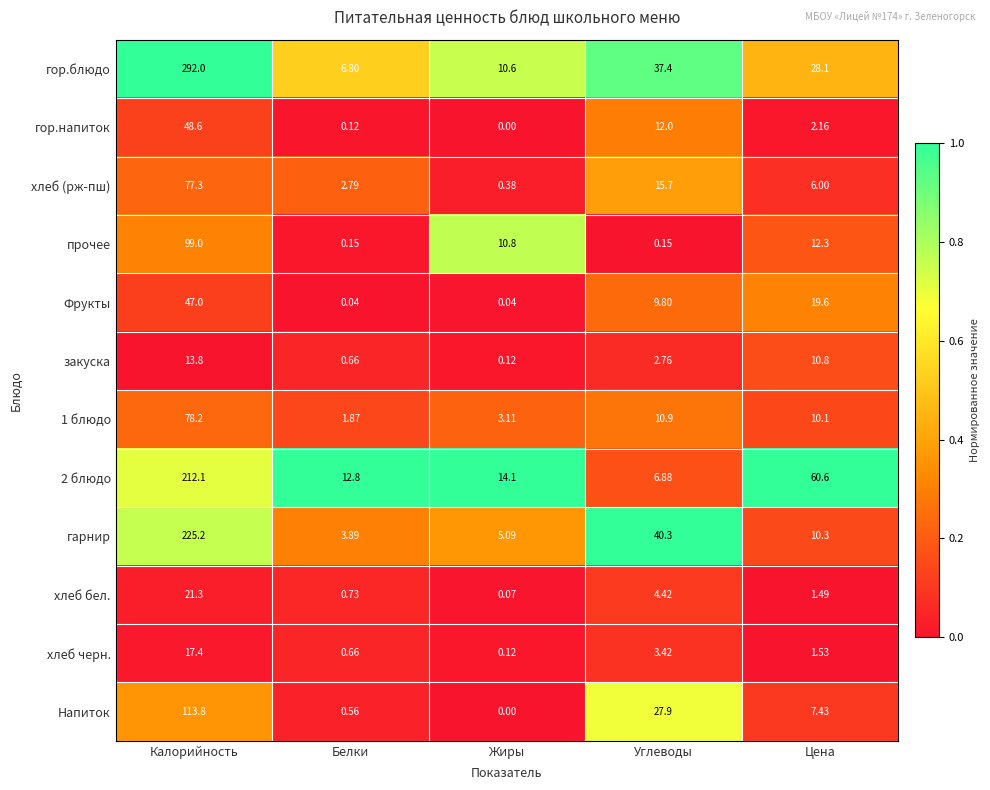

At which category is the sum across all series the highest?

Калорийность